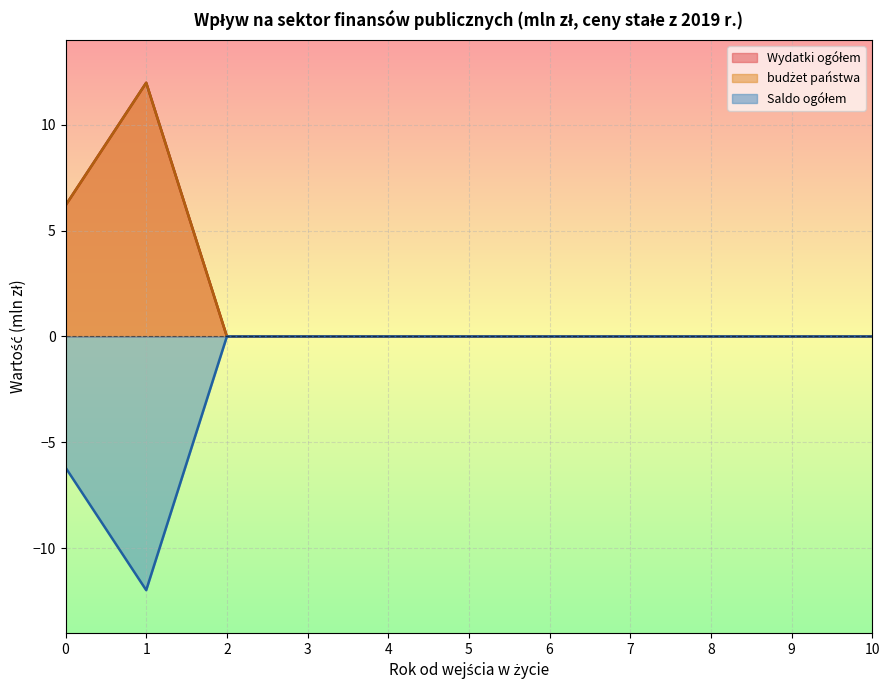

At which category is the sum across all series the highest?

1